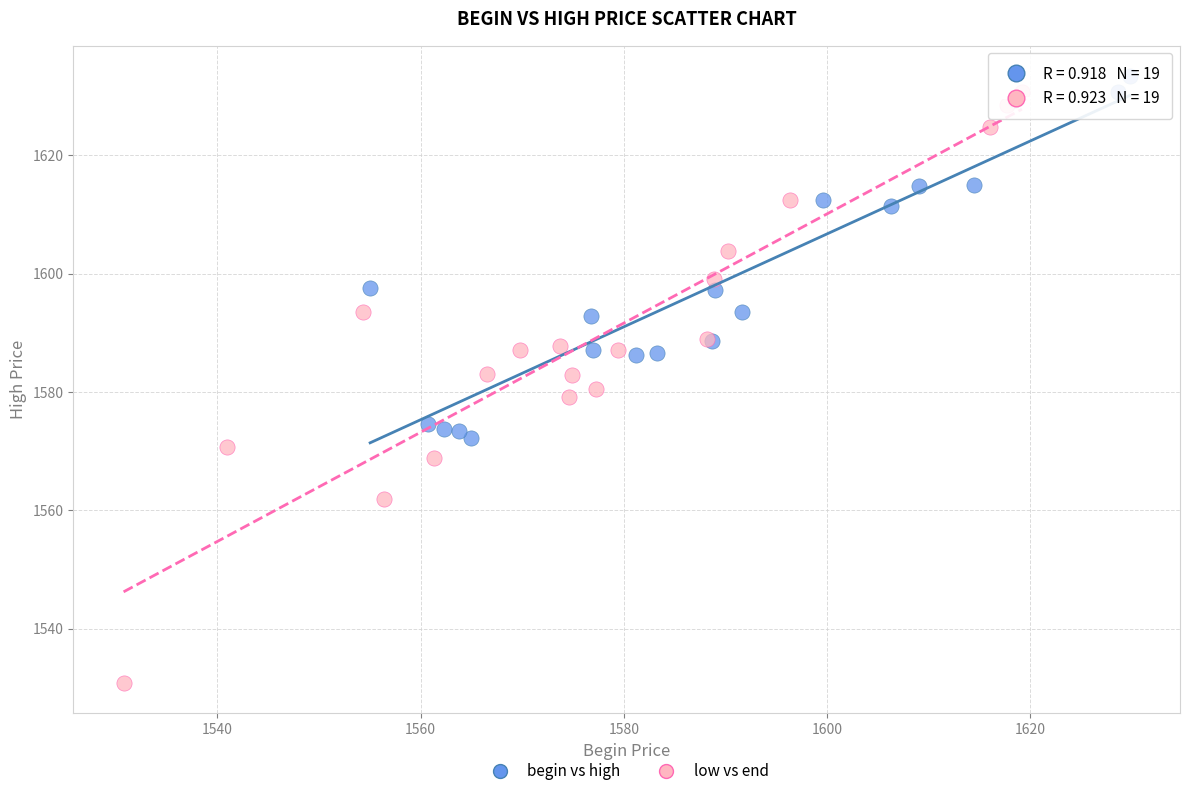

Which series contains the lowest Y value?

low vs end